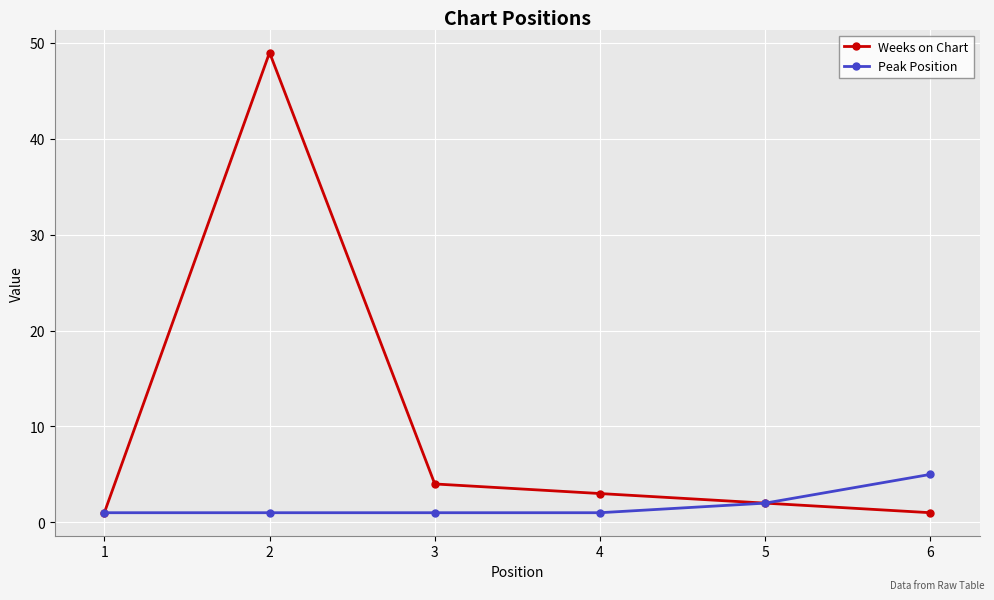

How many values in the Weeks on Chart series are below 3?

3